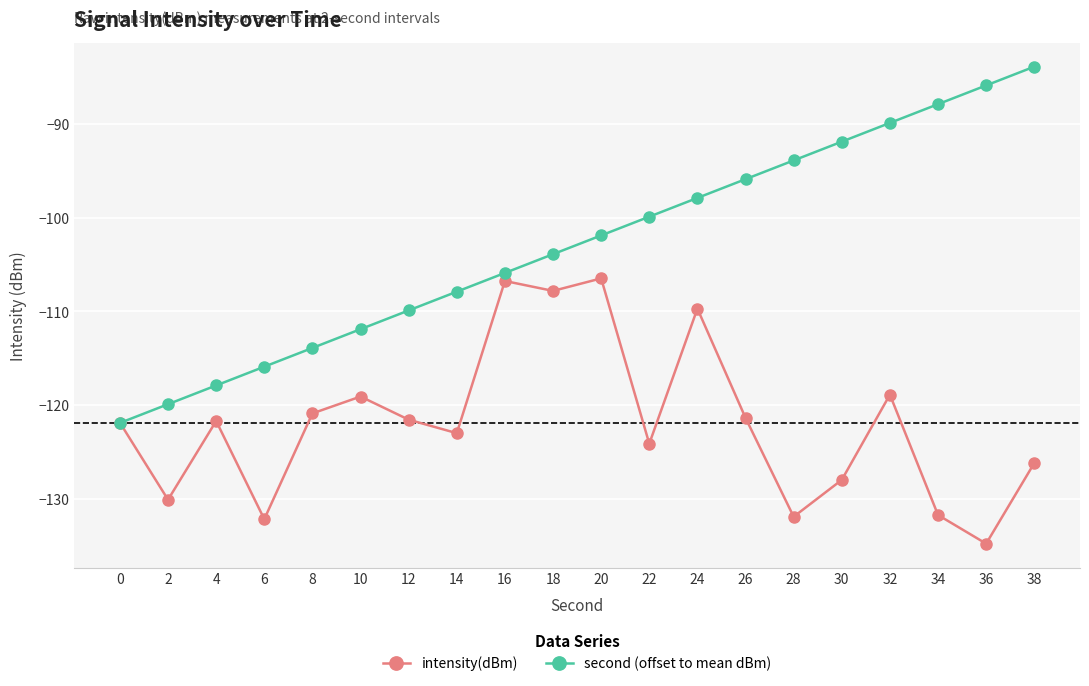

Which series has the largest total across all categories?

second (offset to mean dBm)